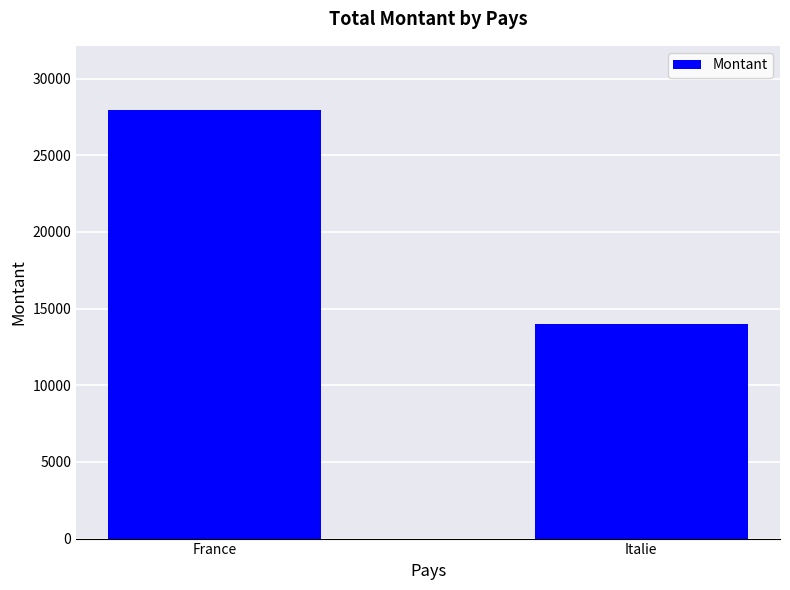

How many data points does each series have?

2